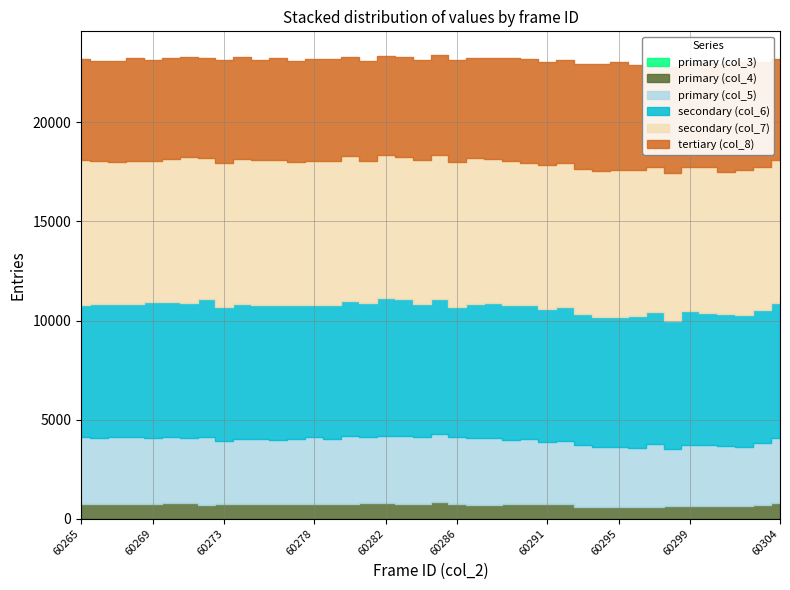

Is the value of primary (col_5) at 60288 greater than the value of secondary (col_6) at 60279?

No